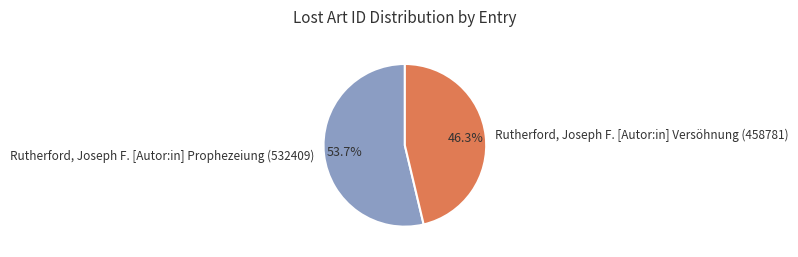

Approximately how many times larger is the value at Rutherford, Joseph F. [Autor:in] Prophezeiung (532409) compared to Rutherford, Joseph F. [Autor:in] Versöhnung (458781)?

1.2